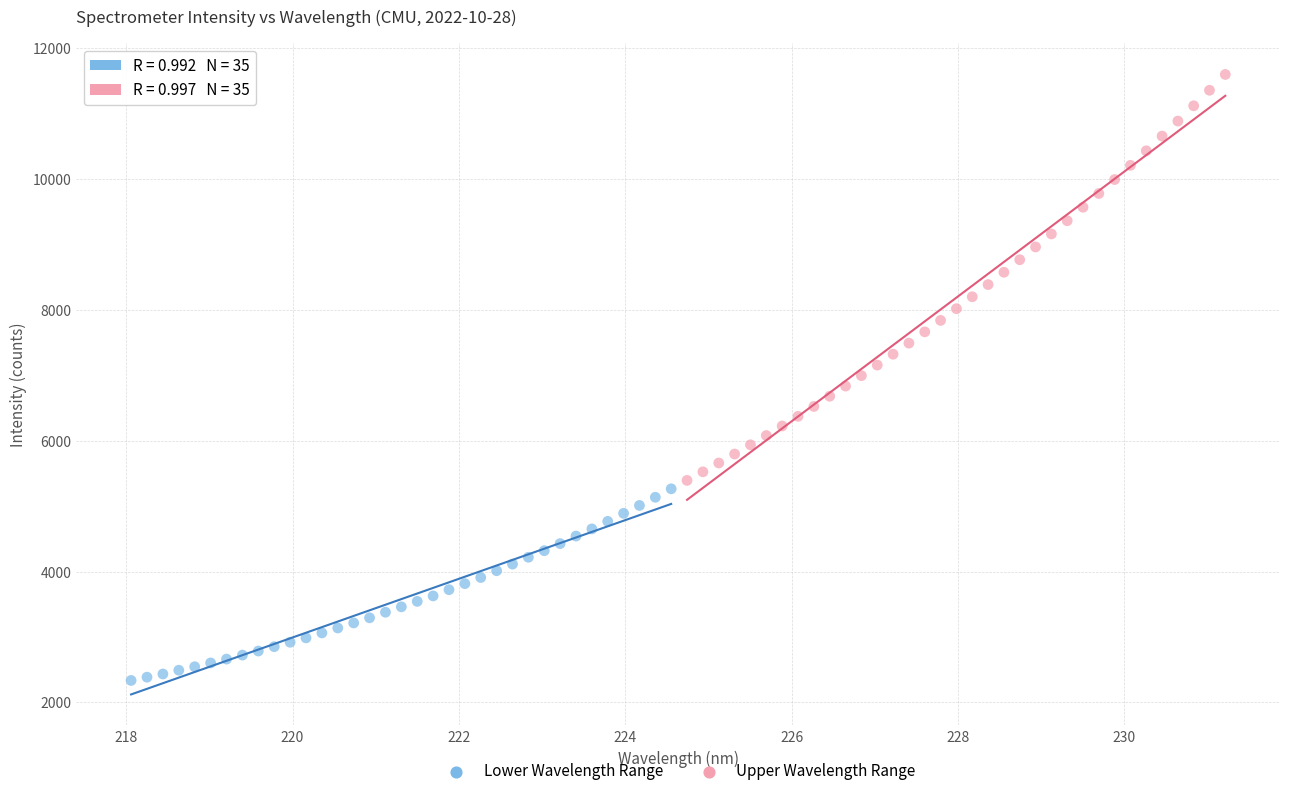

Which series reaches the minimum Y coordinate?

Lower Wavelength Range